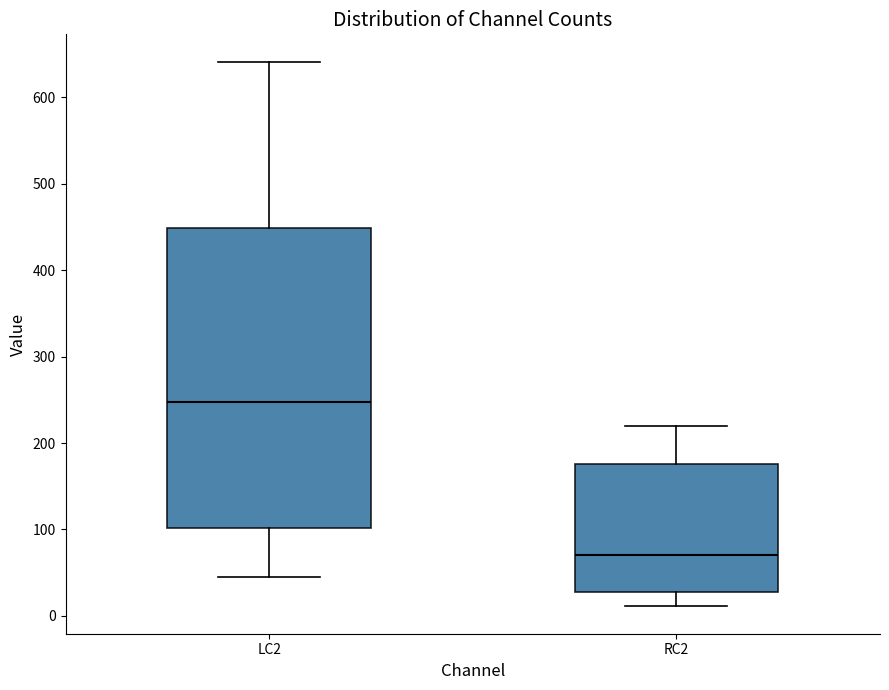

Which box has the lowest median line?

RC2